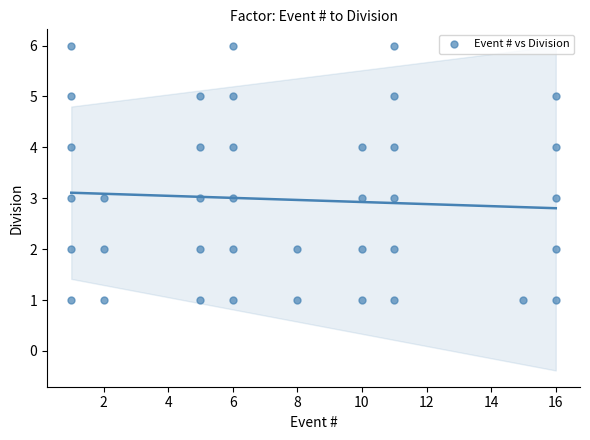

What is the range of Y values (max minus min)?

5